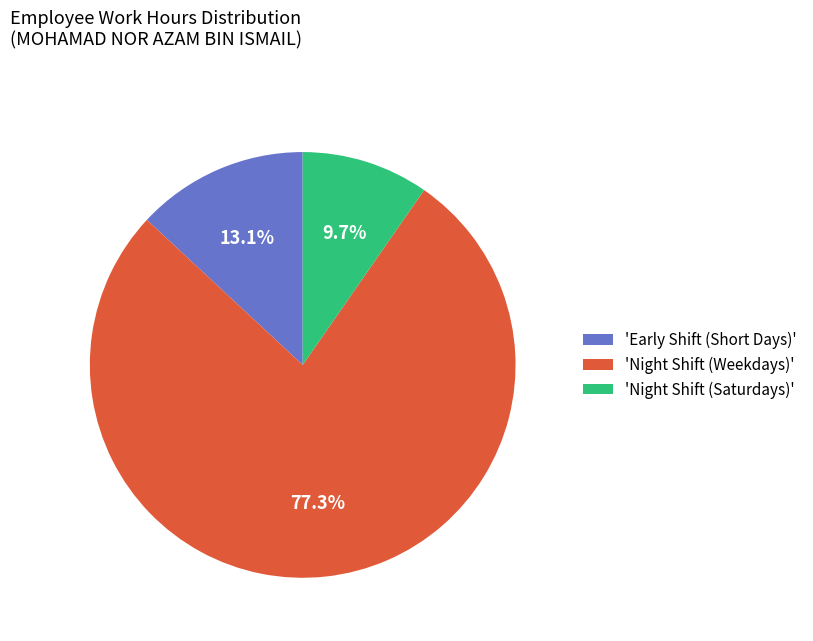

Rank the categories by value from lowest to highest.

'Night Shift (Saturdays)', 'Early Shift (Short Days)', 'Night Shift (Weekdays)'